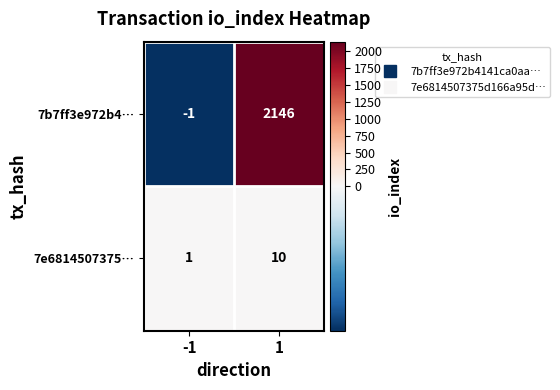

Which series changed the most between -1 and 1?

7b7ff3e972b4…